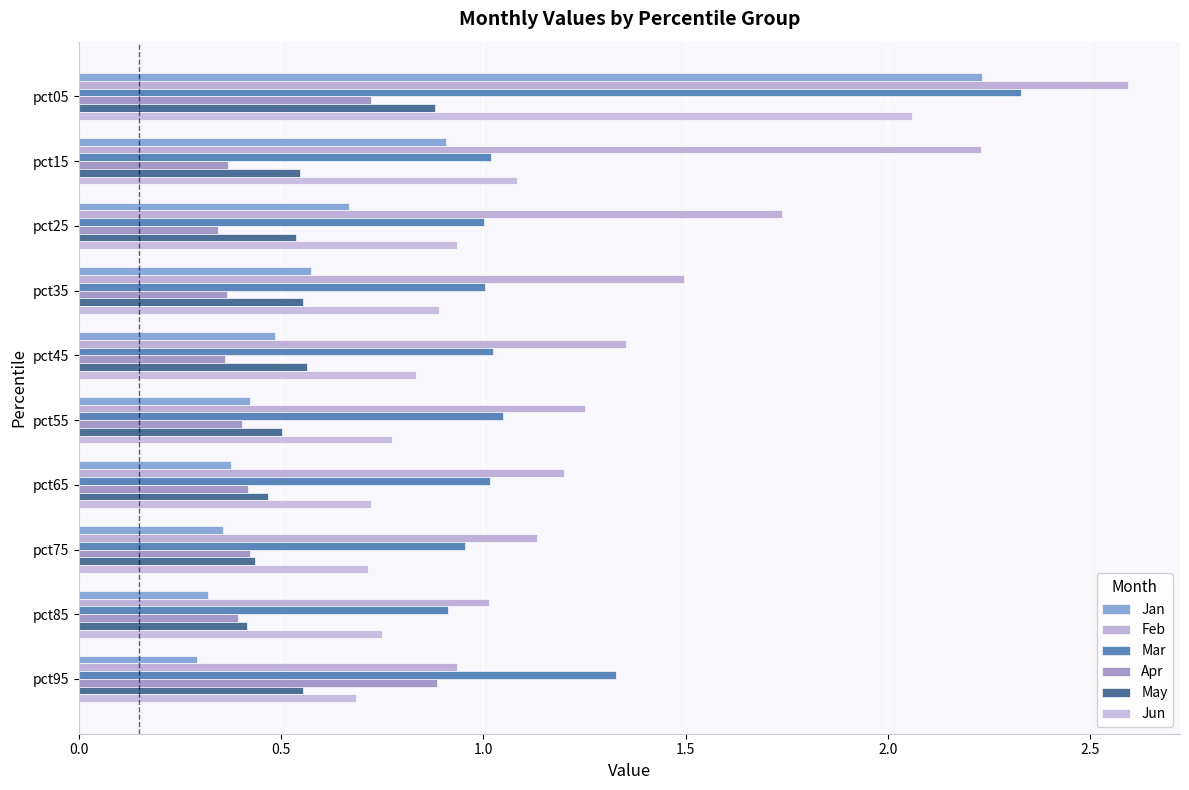

Rank the categories by Feb value from lowest to highest.

pct95, pct85, pct75, pct65, pct55, pct45, pct35, pct25, pct15, pct05